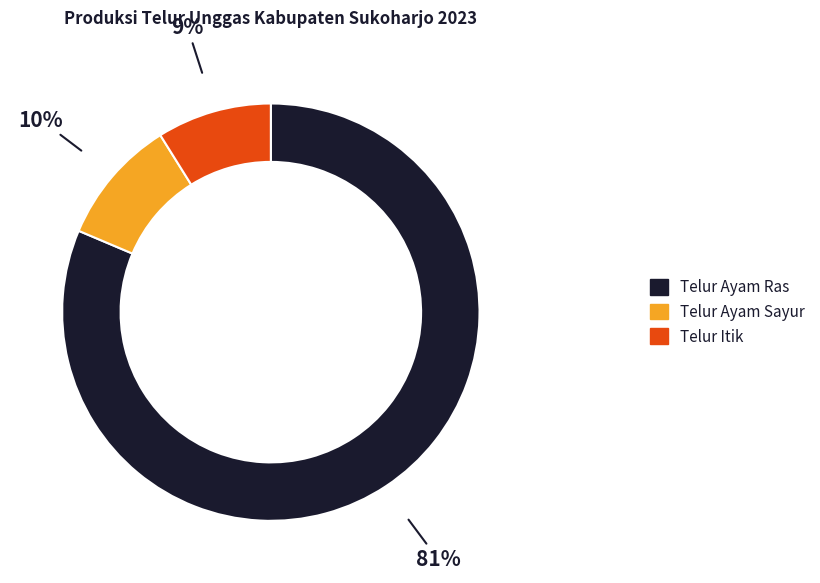

Which category accounts for the majority?

Telur Ayam Ras